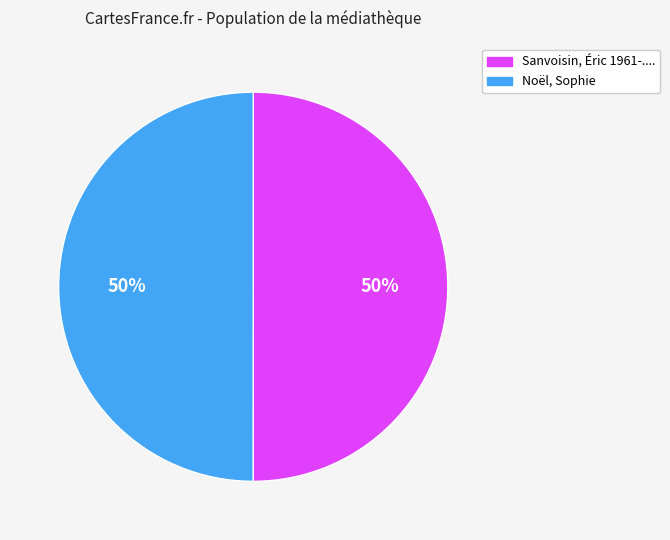

Is it true that Sanvoisin, Éric 1961-.... is 50% of the pie?

True